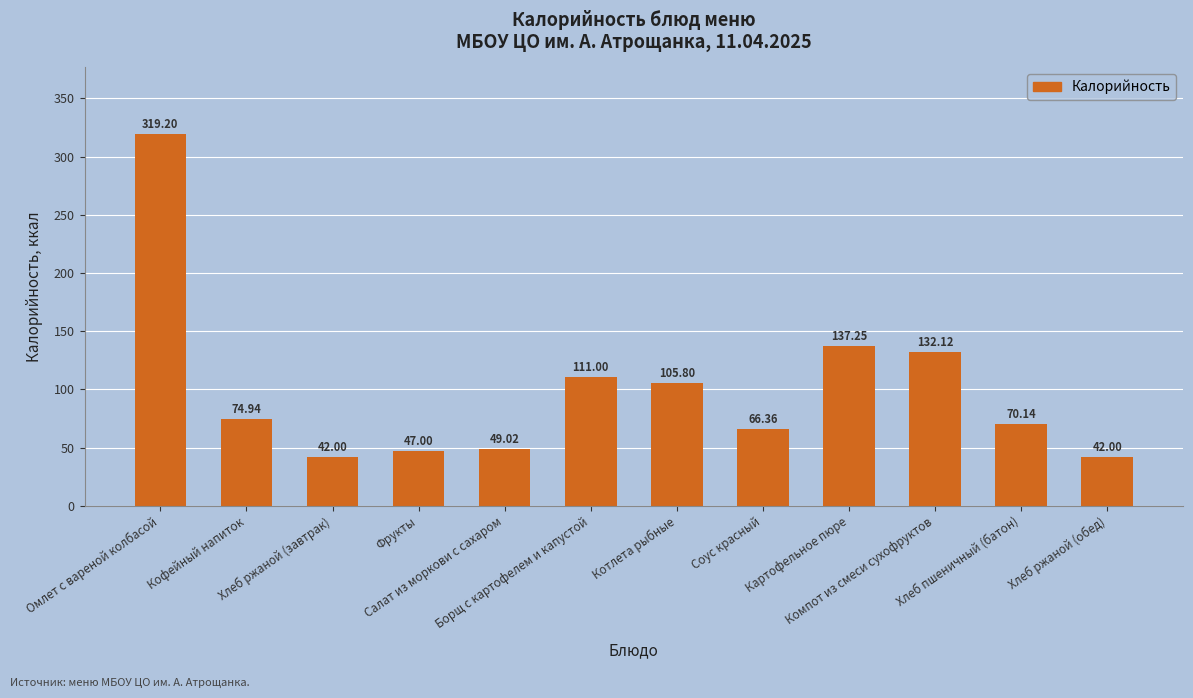

What is the difference between the maximum and second lowest values?

277.2